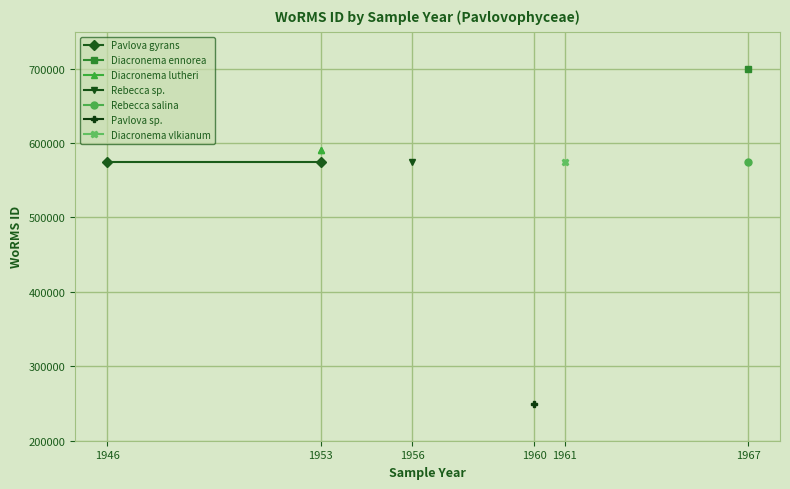

Between 1946 and 1953, which series saw the biggest shift?

Pavlova gyrans